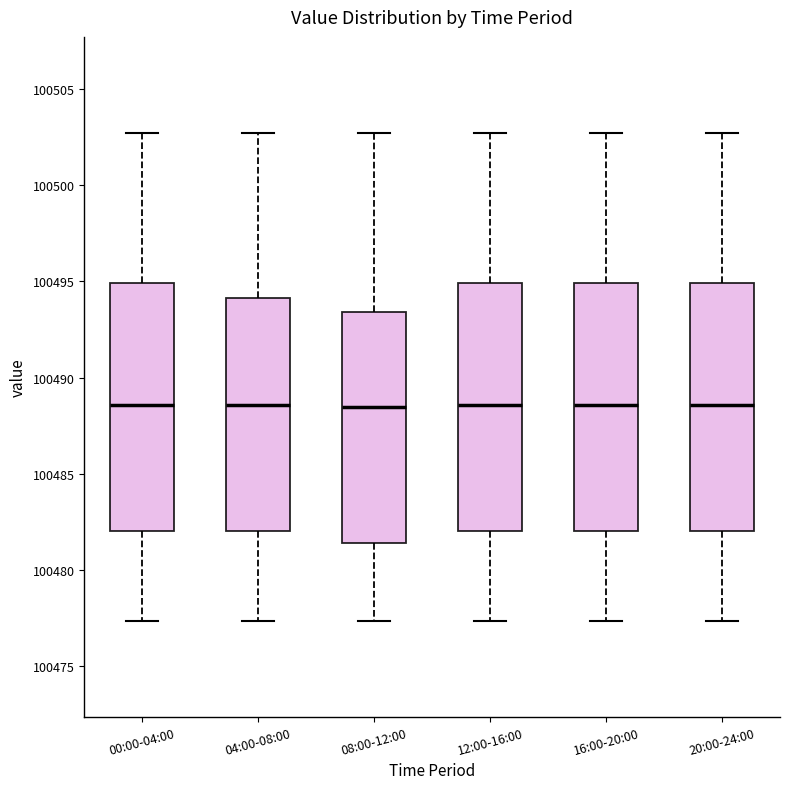

Where does the lower whisker of the box for 08:00-12:00 end on the y-axis? The values are not printed on the chart, so give them approximately, as read against the axis.

100477.5